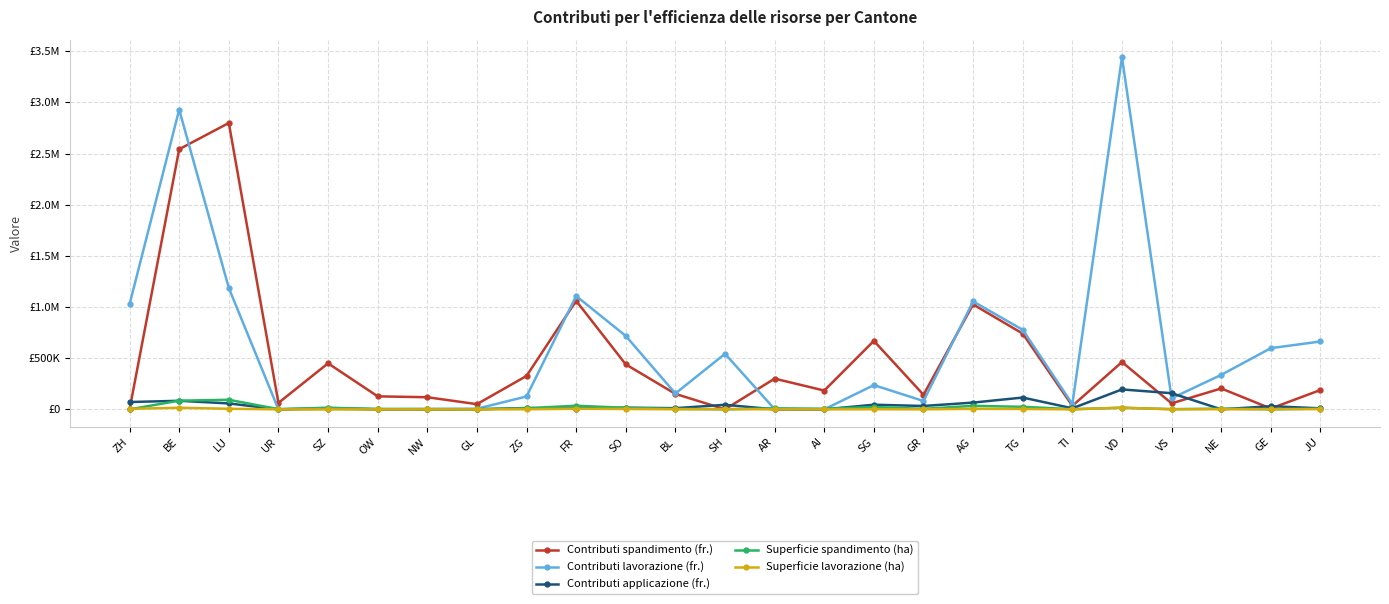

At which label does Superficie spandimento (ha) reach its peak?

LU